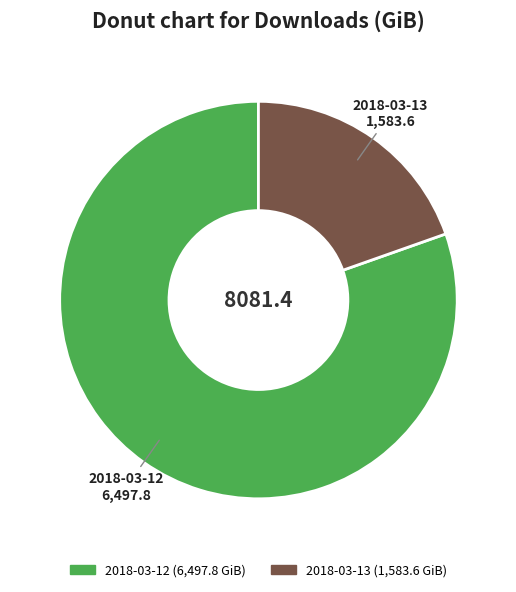

Combined, do 2018-03-13 and 2018-03-12 account for over 50%?

Yes